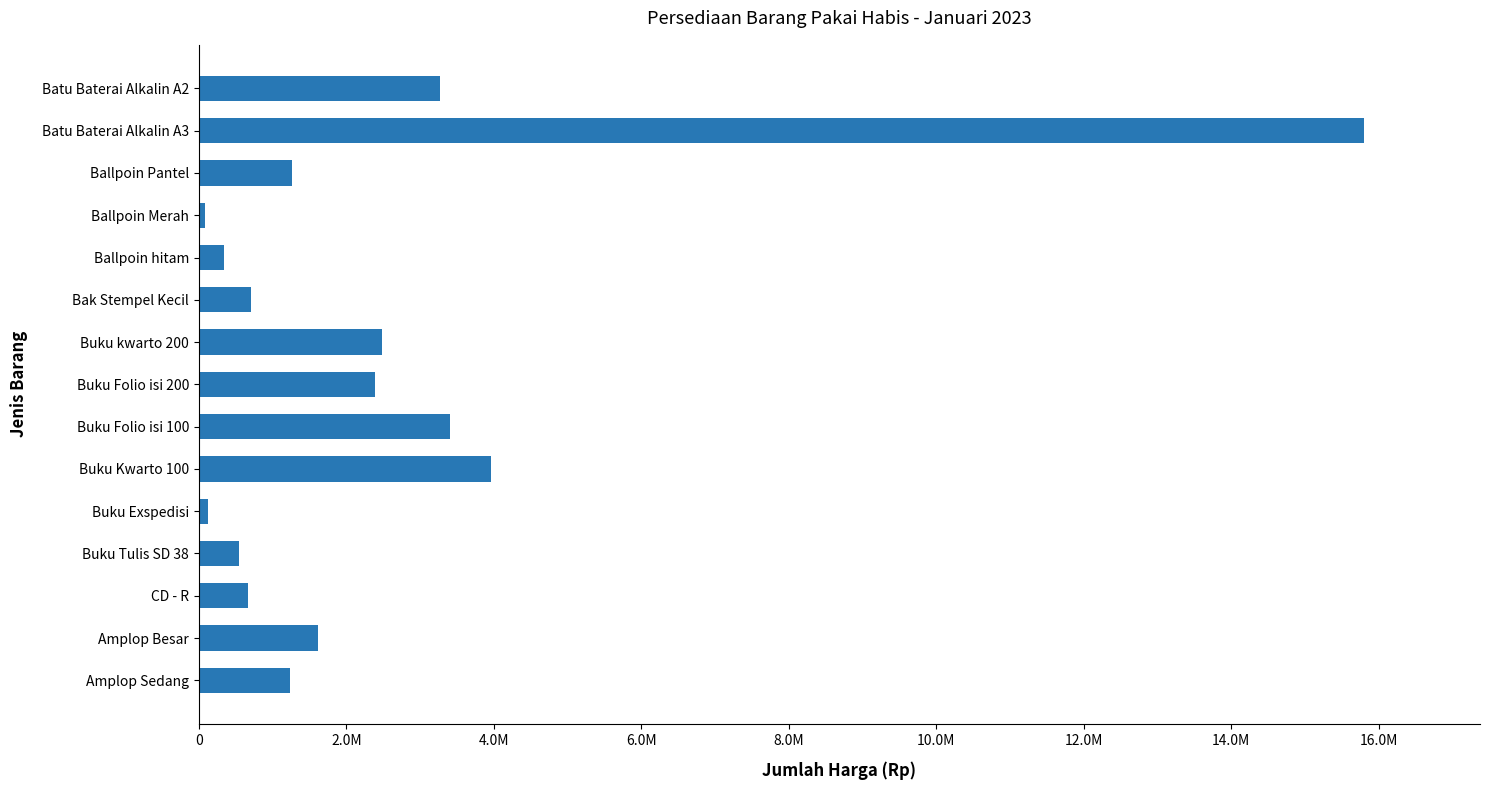

Are the bars horizontal?

Yes